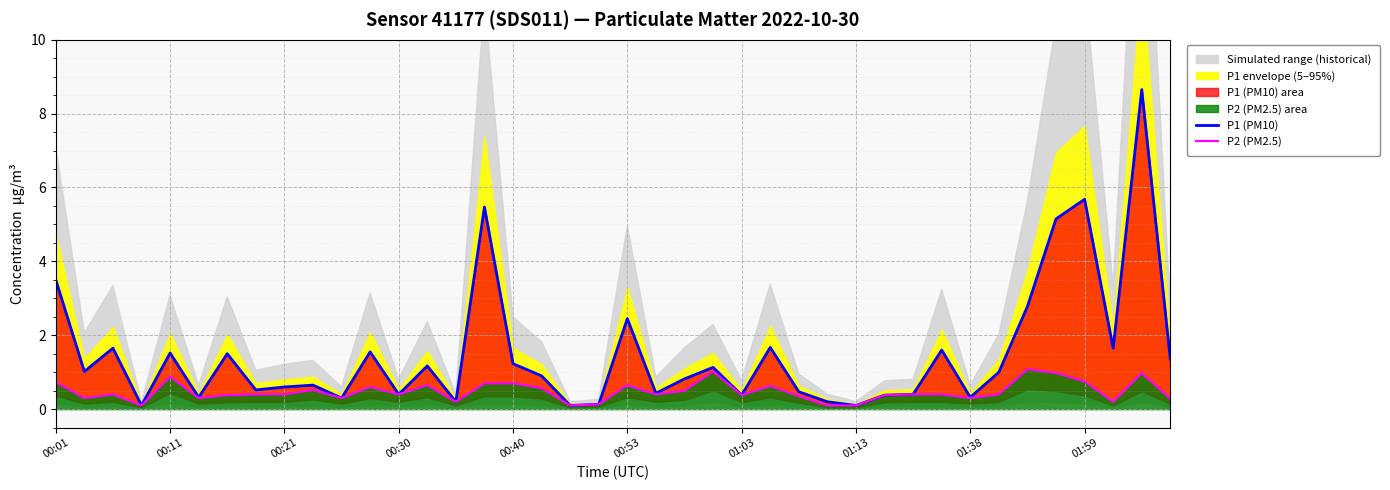

Read the P1 (PM10) value at 39.

1.4